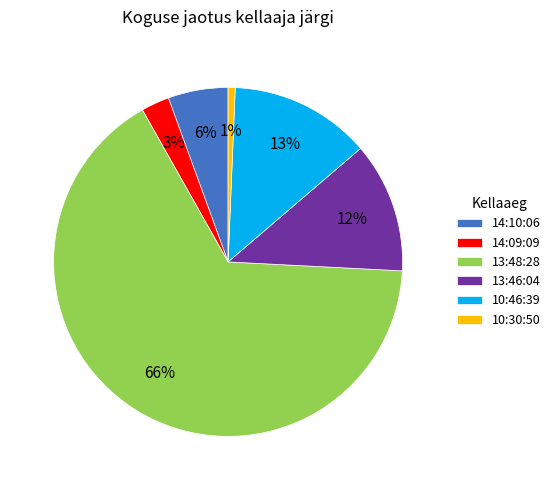

What is the smallest slice in the pie chart?

10:30:50